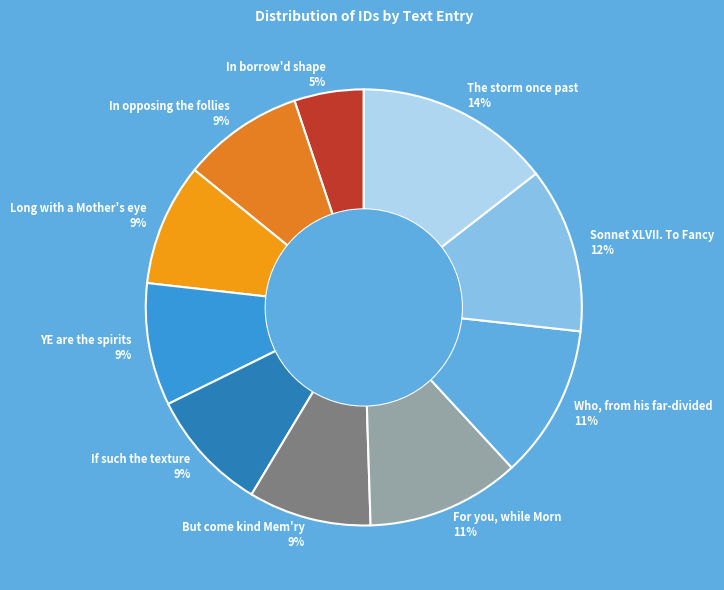

To the nearest percent, what is the average slice percentage?

10%